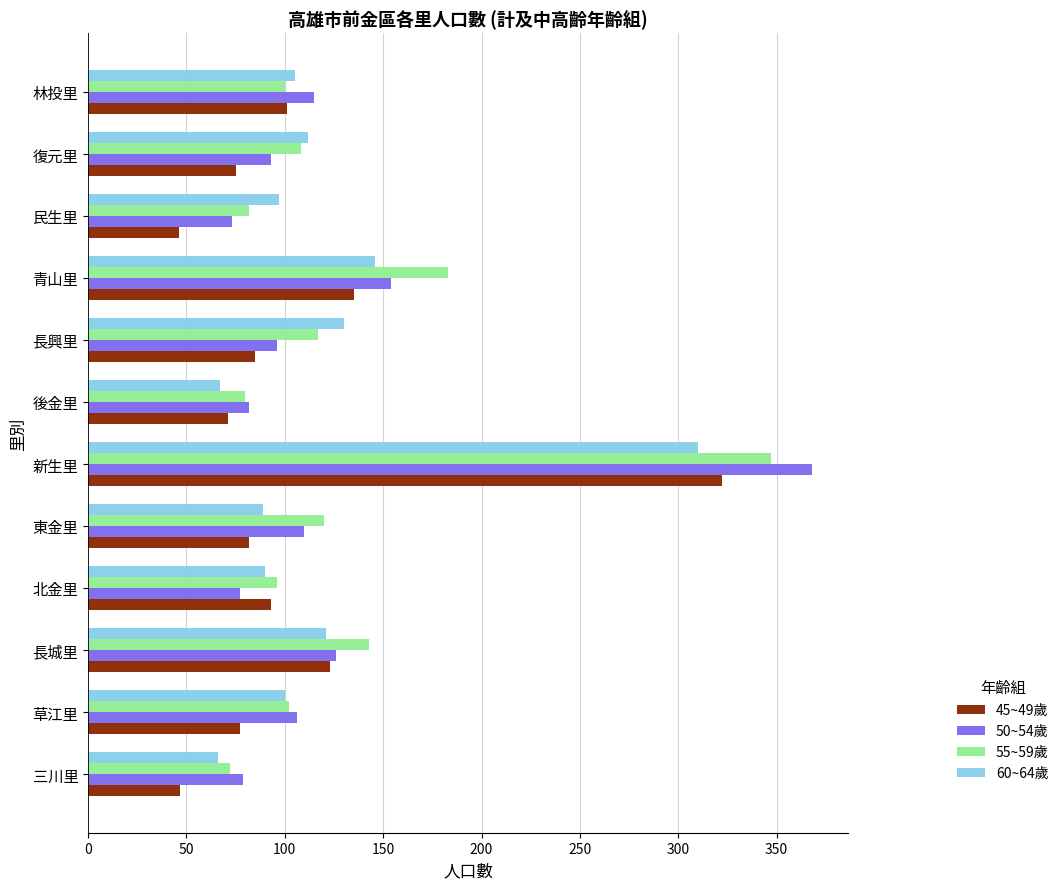

What is the minimum value for 55~59歲?

72